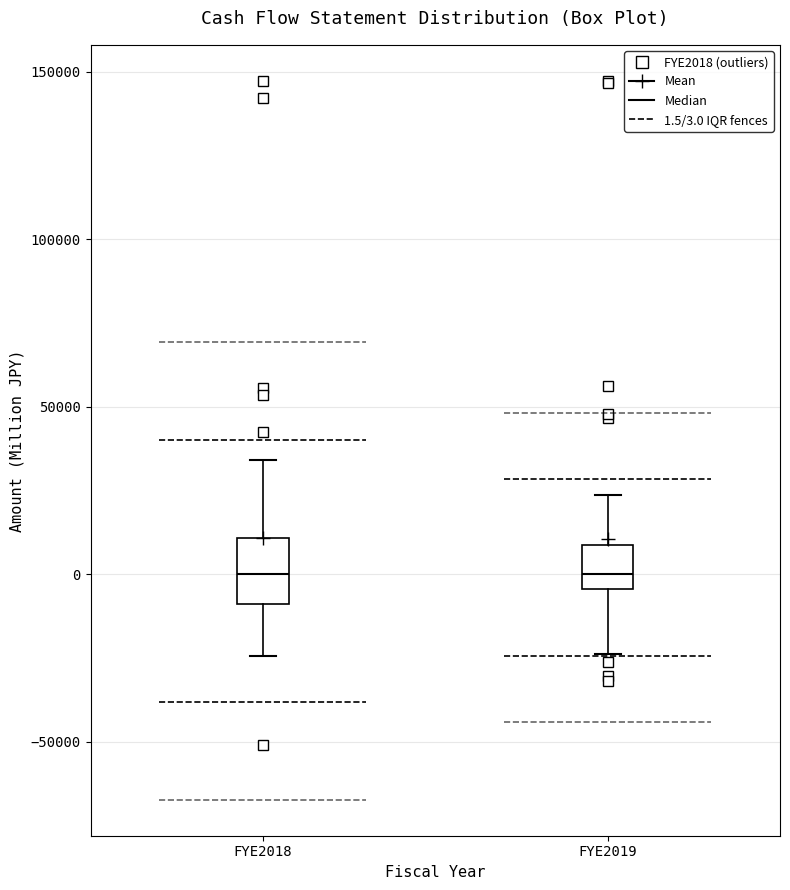

Where does the median line of the box for FYE2018 sit on the y-axis? The values are not printed on the chart, so give them approximately, as read against the axis.

0